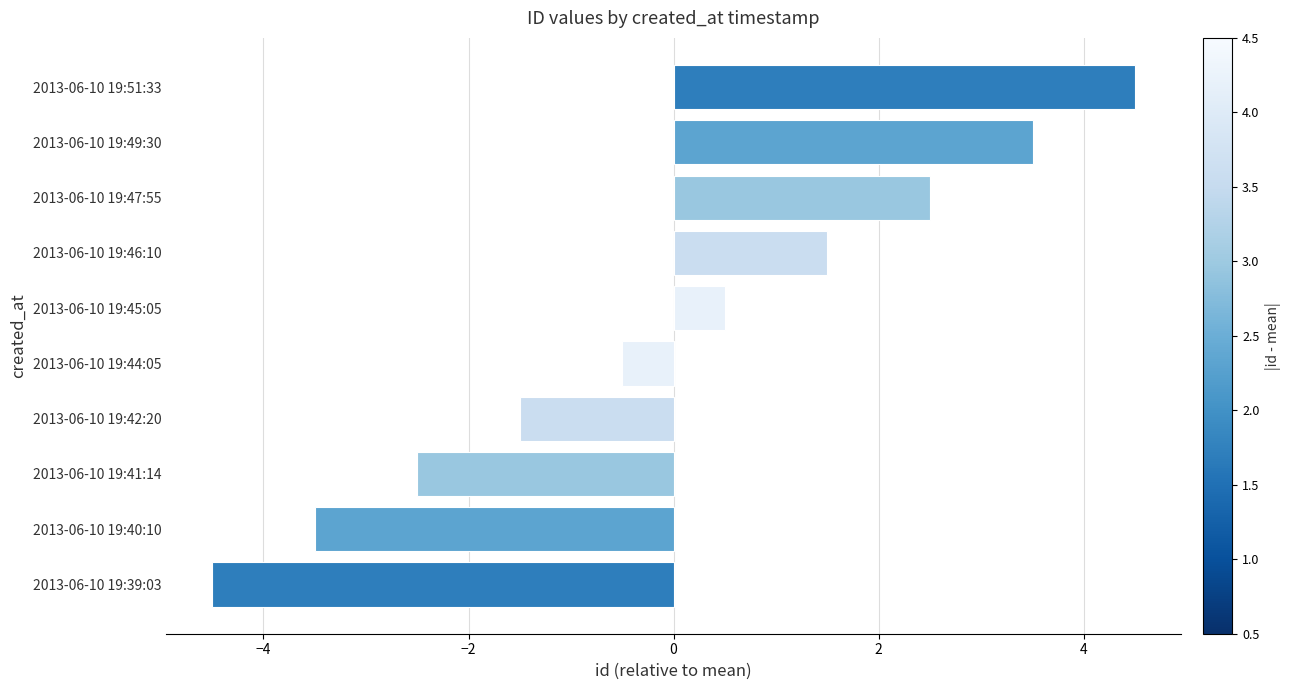

List the labels in order of value, largest first.

2013-06-10 19:51:33, 2013-06-10 19:49:30, 2013-06-10 19:47:55, 2013-06-10 19:46:10, 2013-06-10 19:45:05, 2013-06-10 19:44:05, 2013-06-10 19:42:20, 2013-06-10 19:41:14, 2013-06-10 19:40:10, 2013-06-10 19:39:03